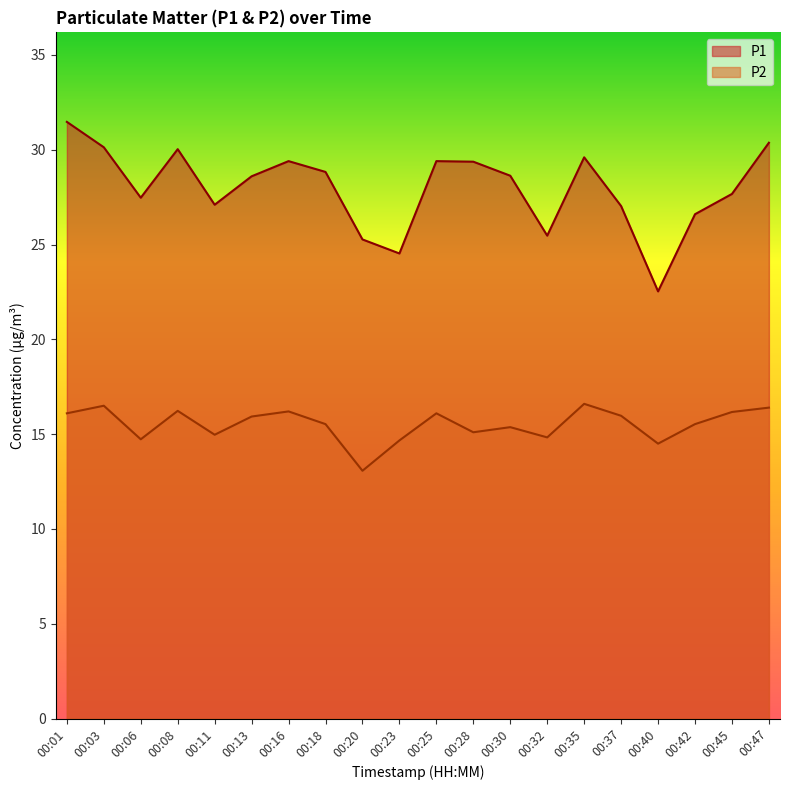

Which has a higher value, 00:30 or 00:06?

00:30